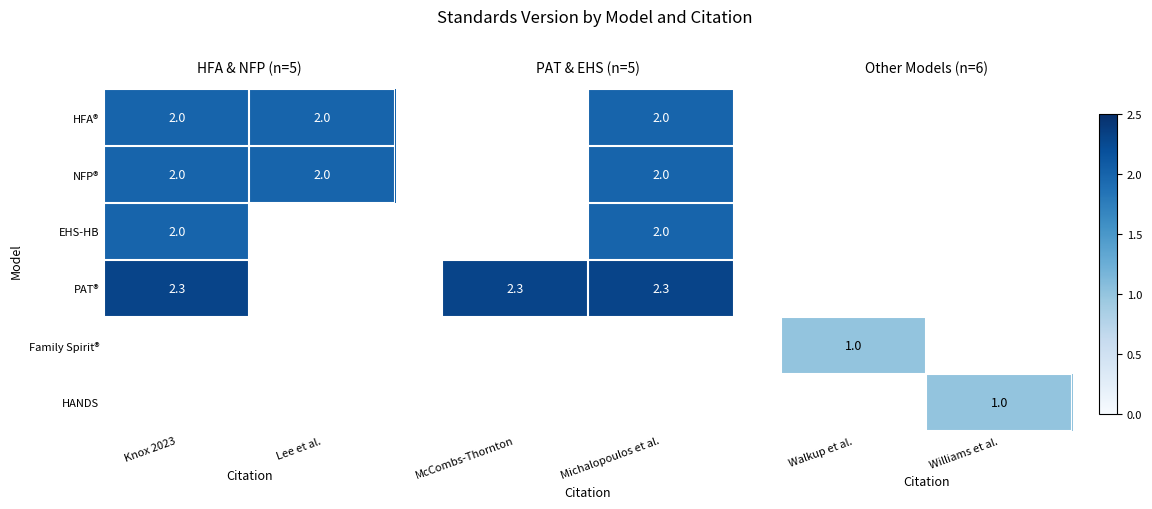

What is the average value of the NFP® series?

2.0